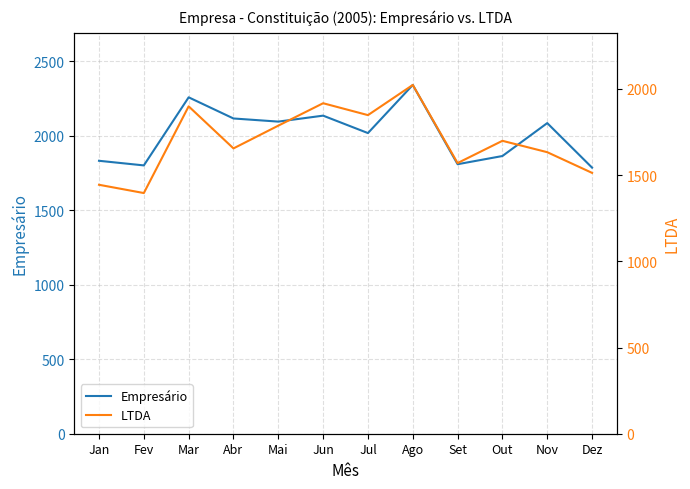

Which series changed the most between Jul and Nov?

LTDA